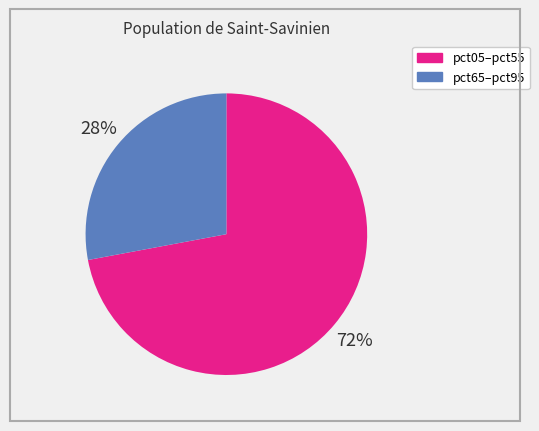

Is there a majority slice in this chart?

Yes